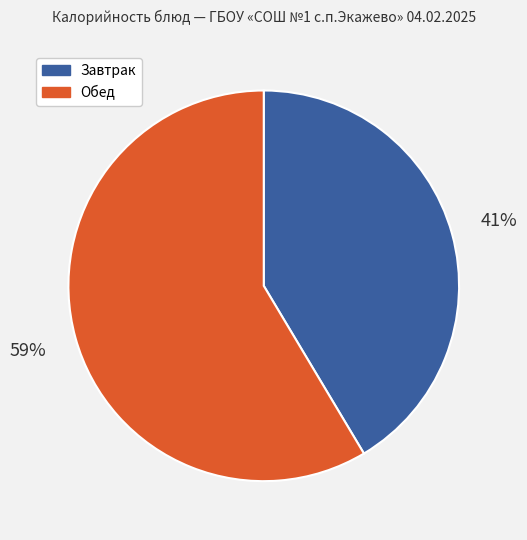

Does any single category account for the majority?

Yes